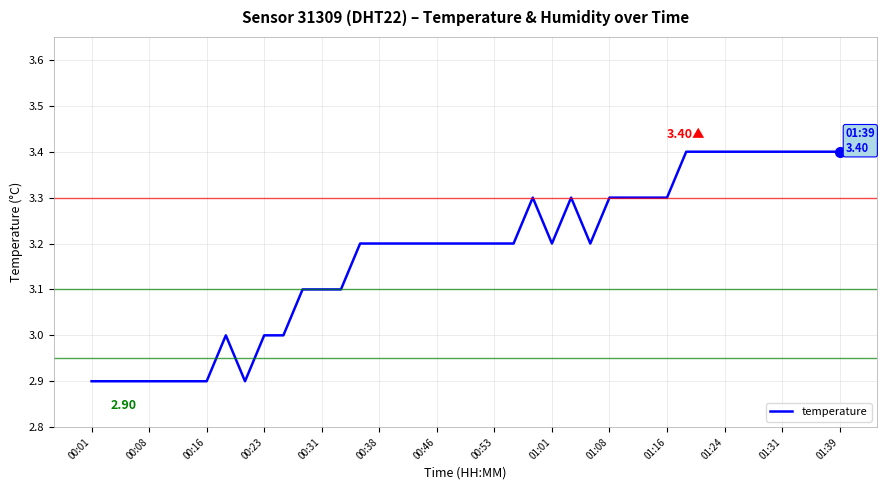

Count the values in the range 3 to 4.

32